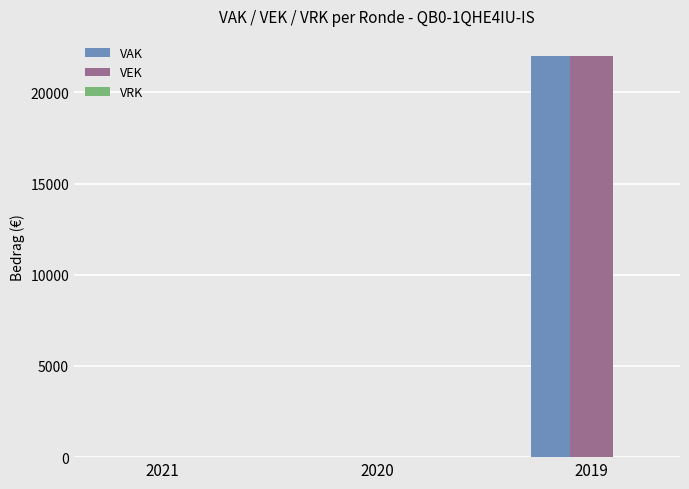

True or false: VEK has a value of 22000 at 2019.

True